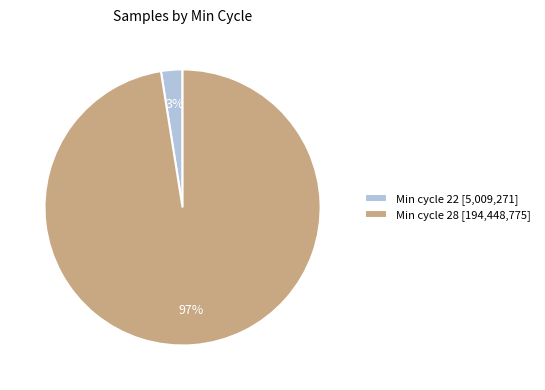

What percentage is the Min cycle 28 [194,448,775] slice, to the nearest percent?

97%